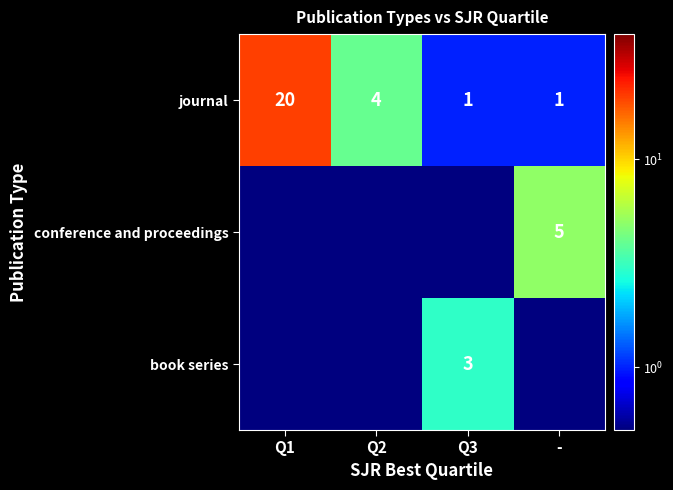

How many values in the journal series are below 4?

2